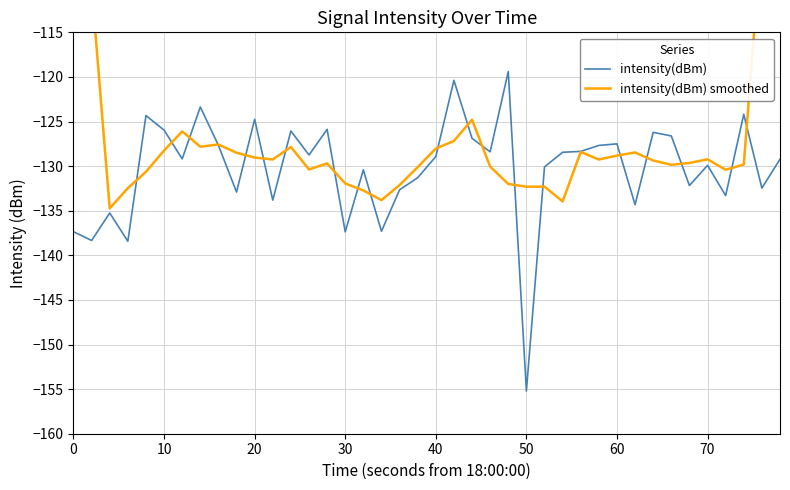

True or false: intensity(dBm) has a value of -137.4 at 30.

True